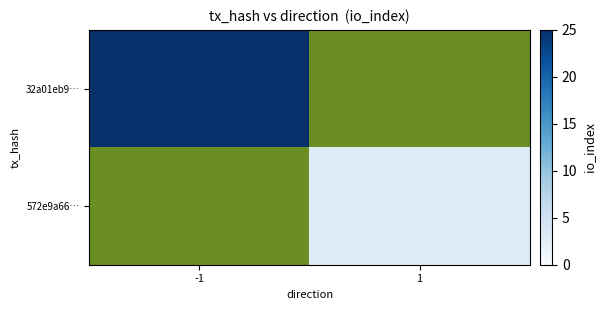

How many categories are shown in the chart?

2